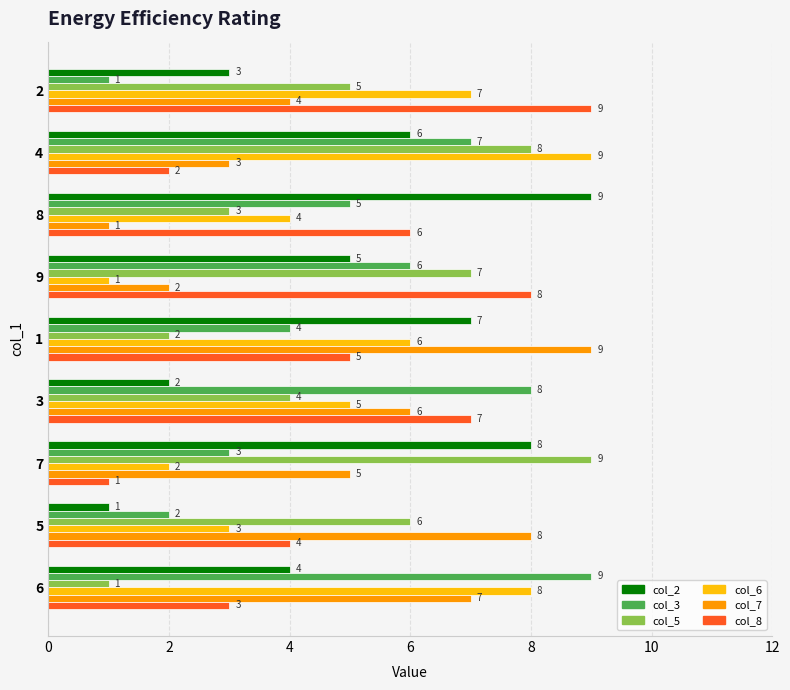

At which label does col_6 reach its peak?

4